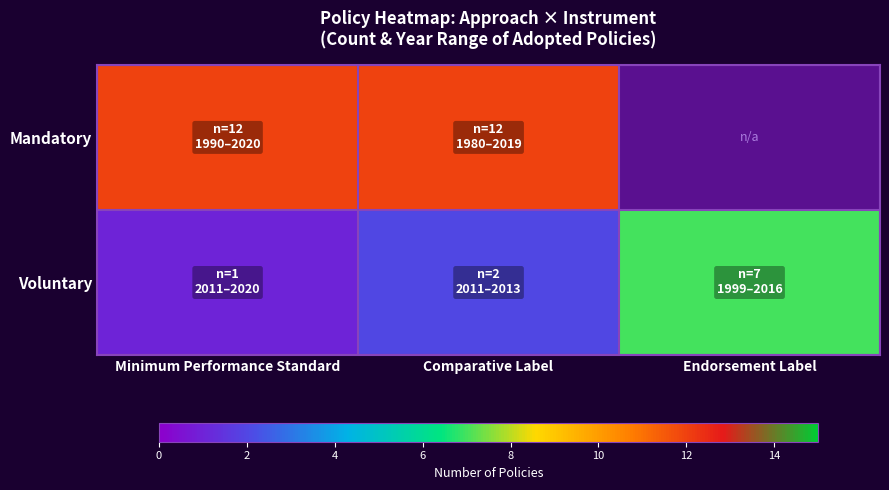

Rank the series at Minimum Performance Standard from highest to lowest value.

Mandatory, Voluntary